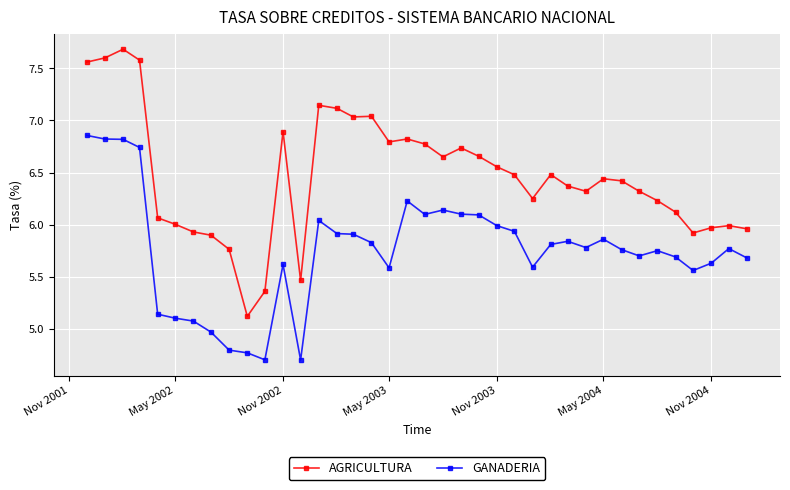

Which series has the largest range (max minus min)?

AGRICULTURA